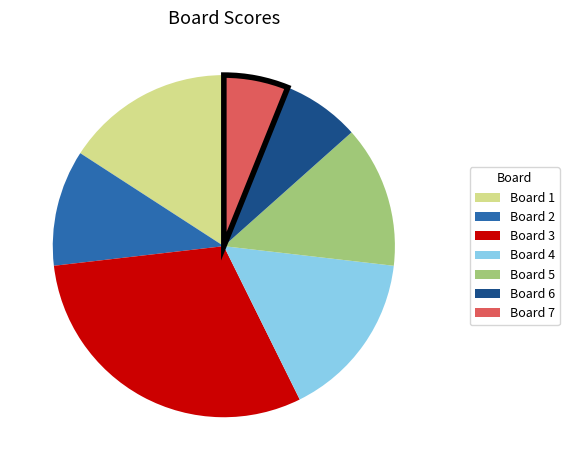

Between Board 7 and Board 6, which is larger?

Board 6